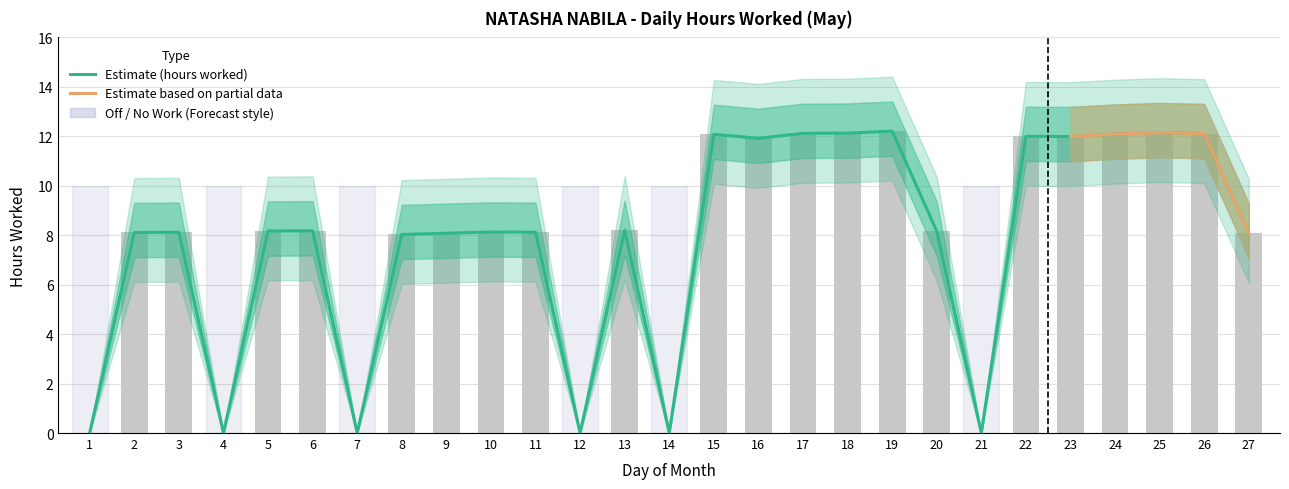

Between 26 and 23, which is larger?

26